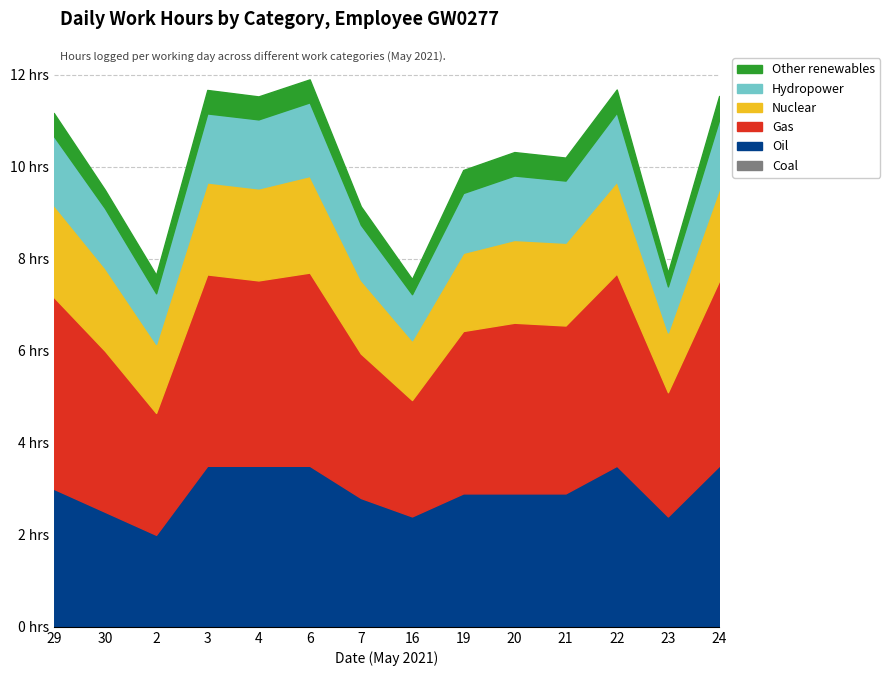

At which label does Gas reach its minimum?

16